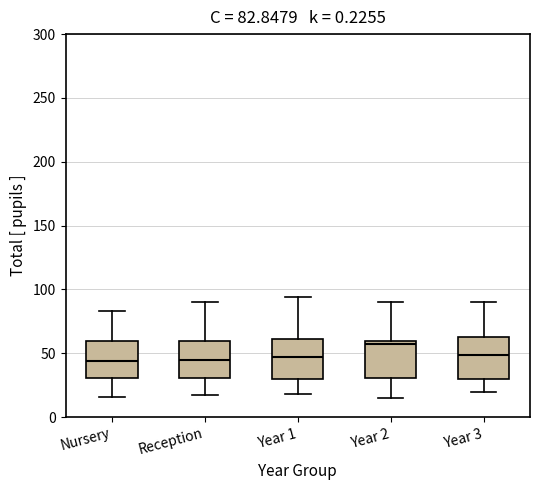

Which box's median line is the highest?

Year 2